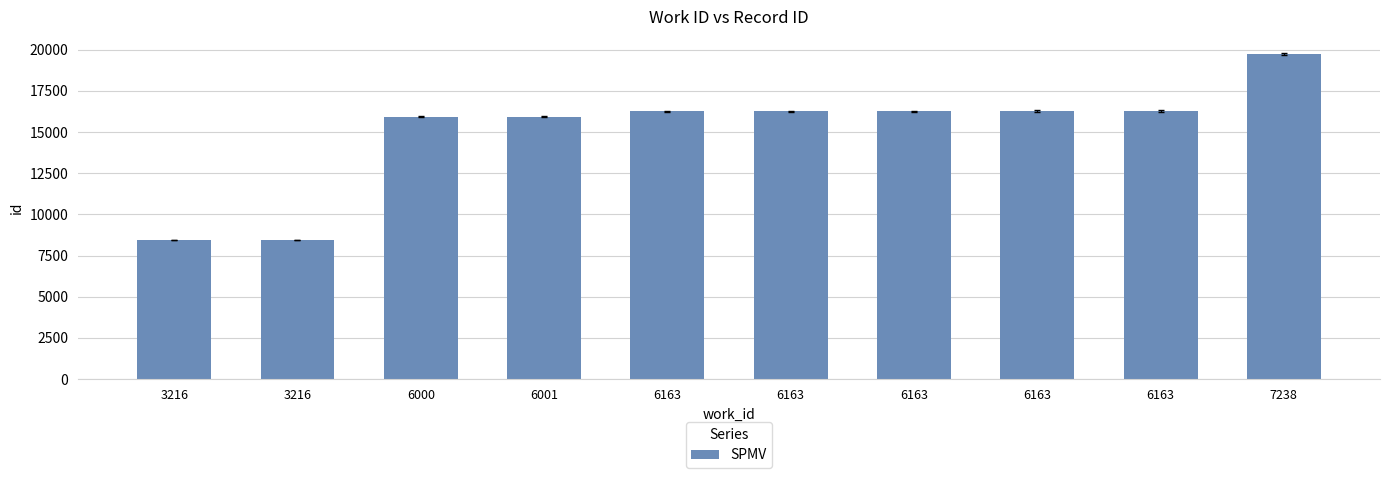

What is the sum of the values at 6163 and 6163?

32511